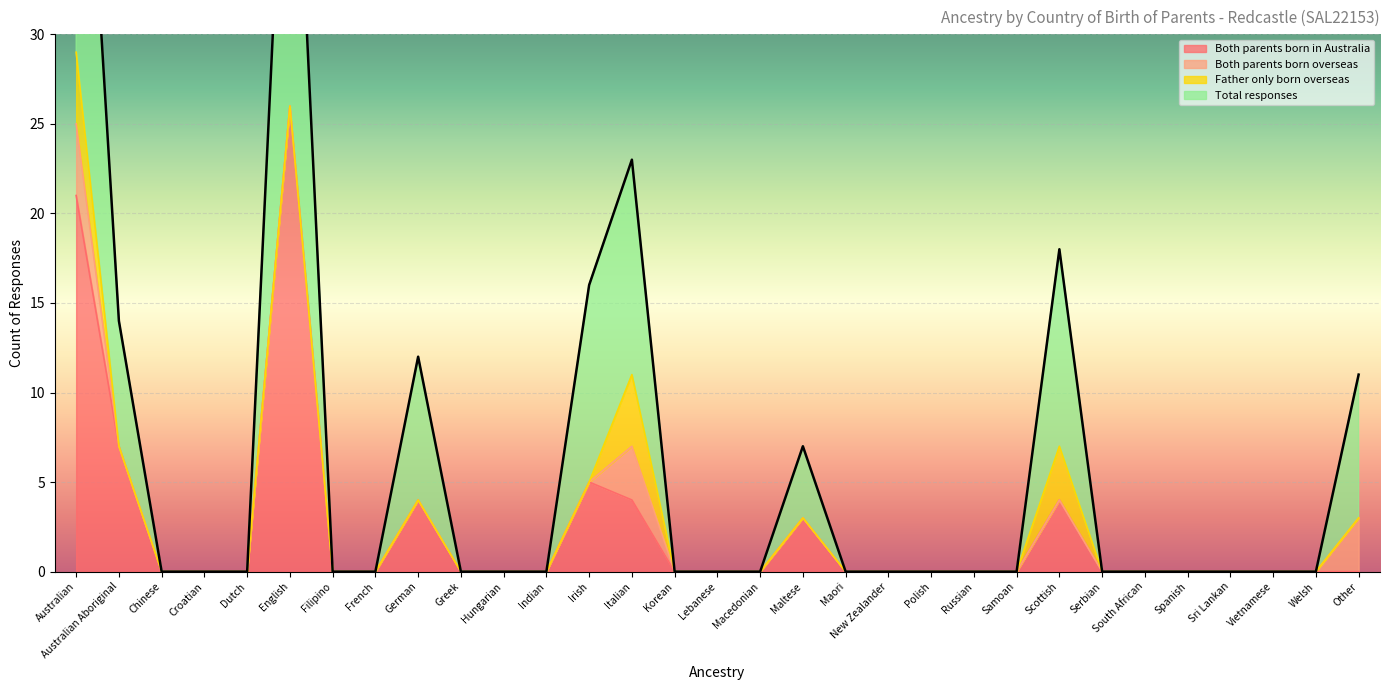

Between Korean and Chinese, which is larger?

Korean